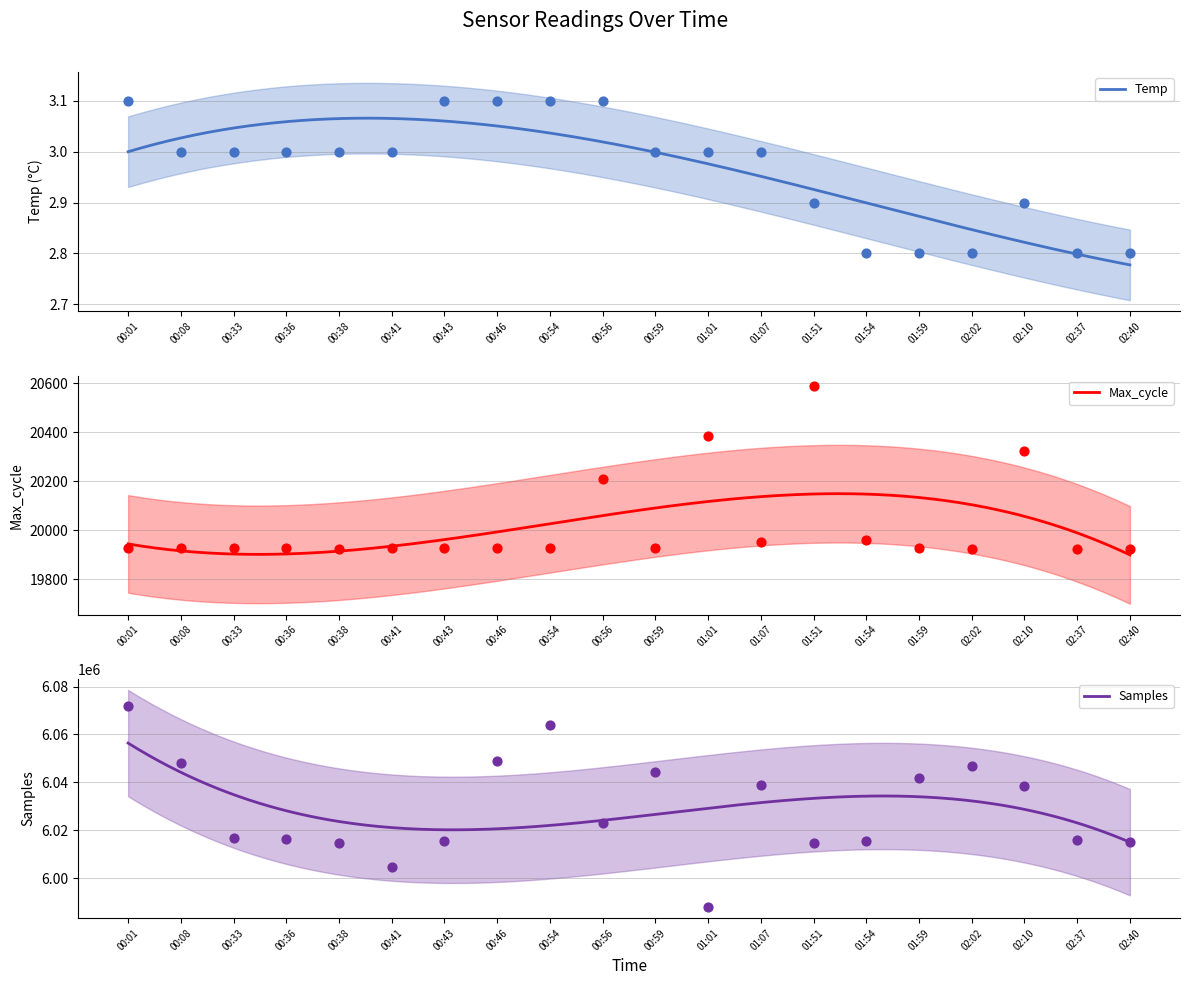

Which series has the widest spread of Y values?

Samples